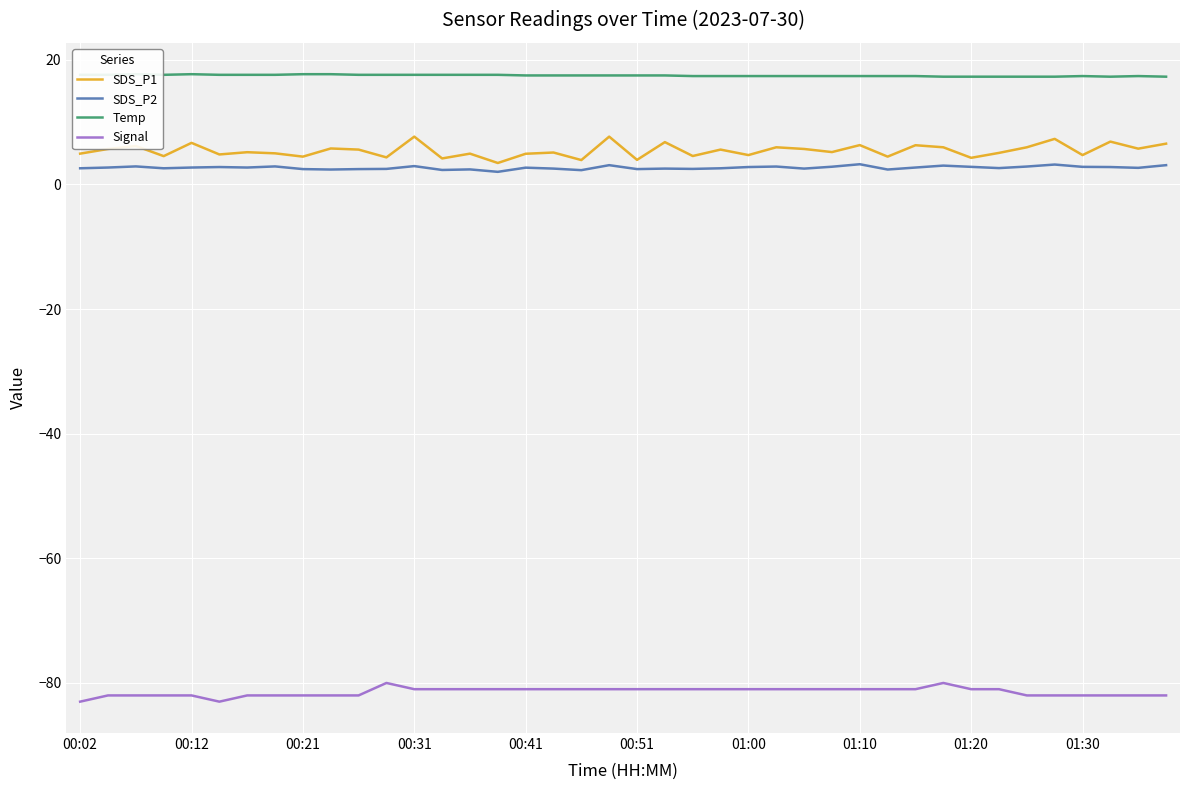

What is the average value of the Temp series?

17.5